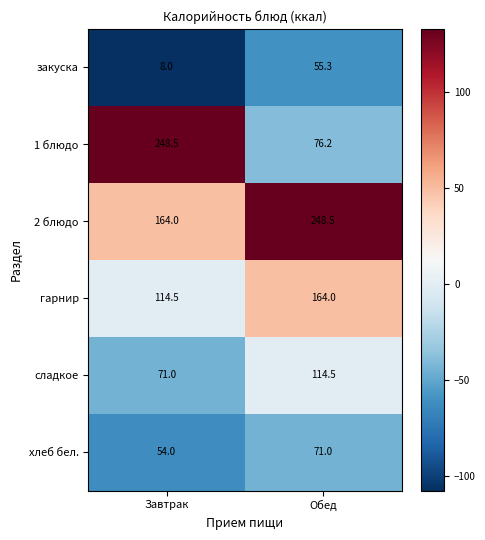

What is the spread (max minus min) of values at Завтрак?

240.5